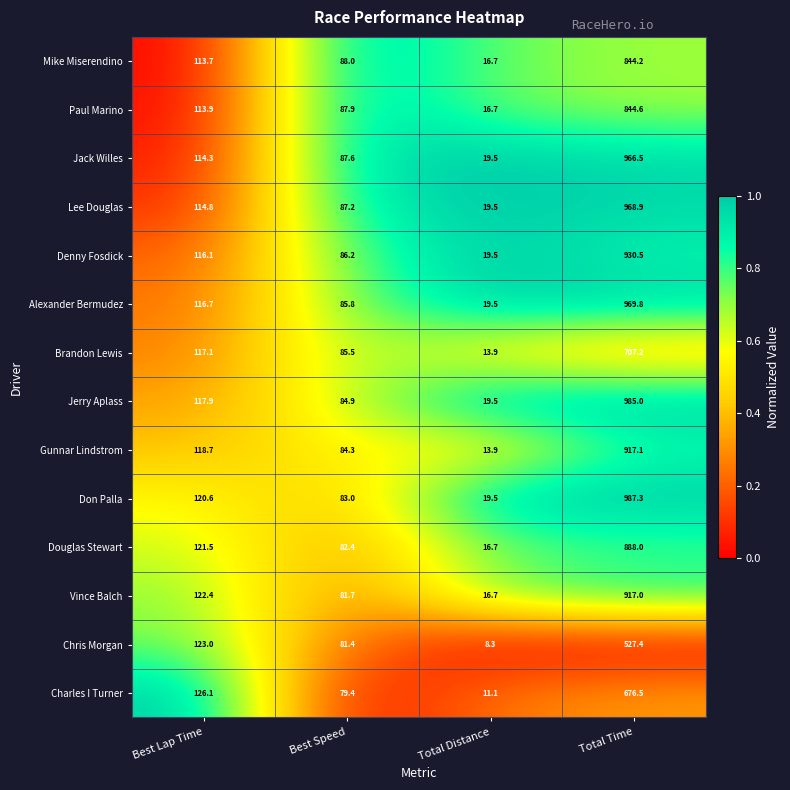

Is it true that Alexander Bermudez equals 969.8 at Total Time?

True